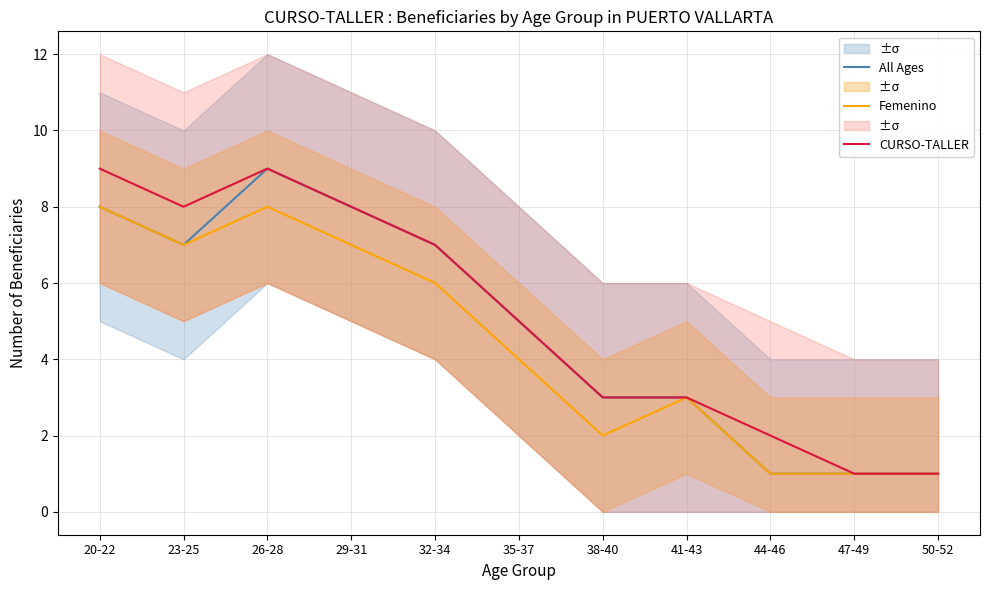

List the series in order of their overall mean, lowest first.

Femenino, All Ages, CURSO-TALLER